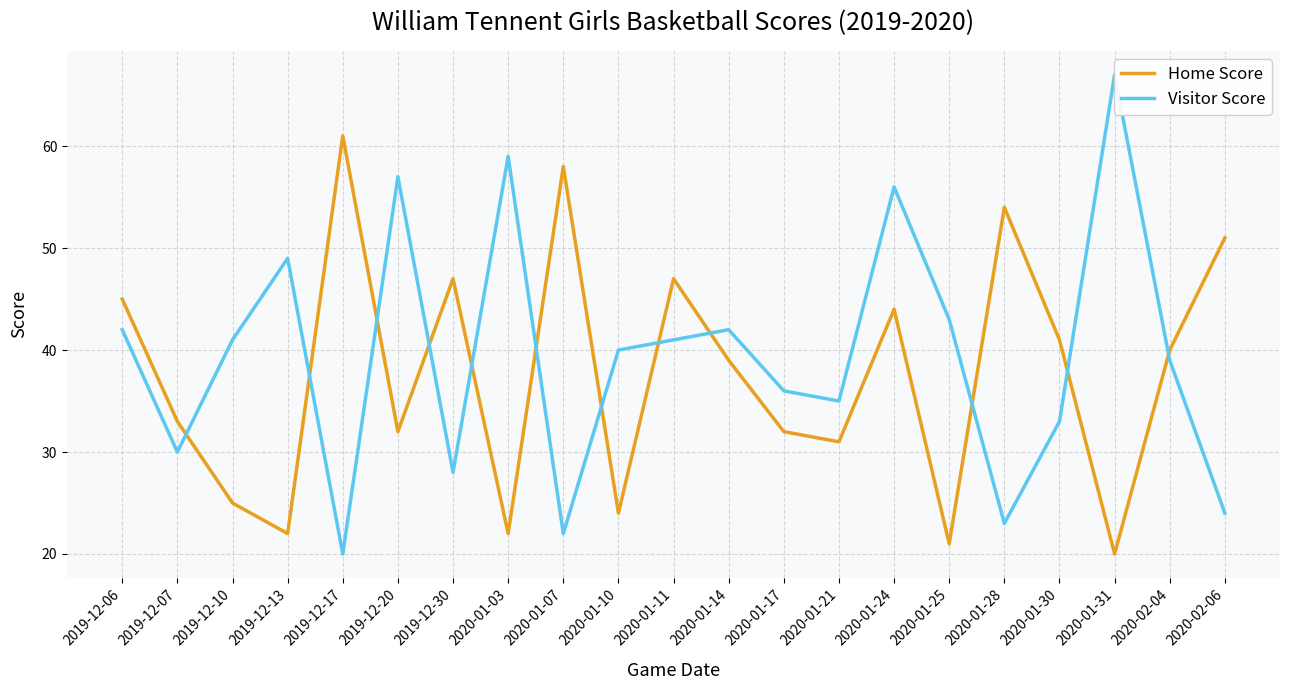

What is the sum of all Home Score values?

789